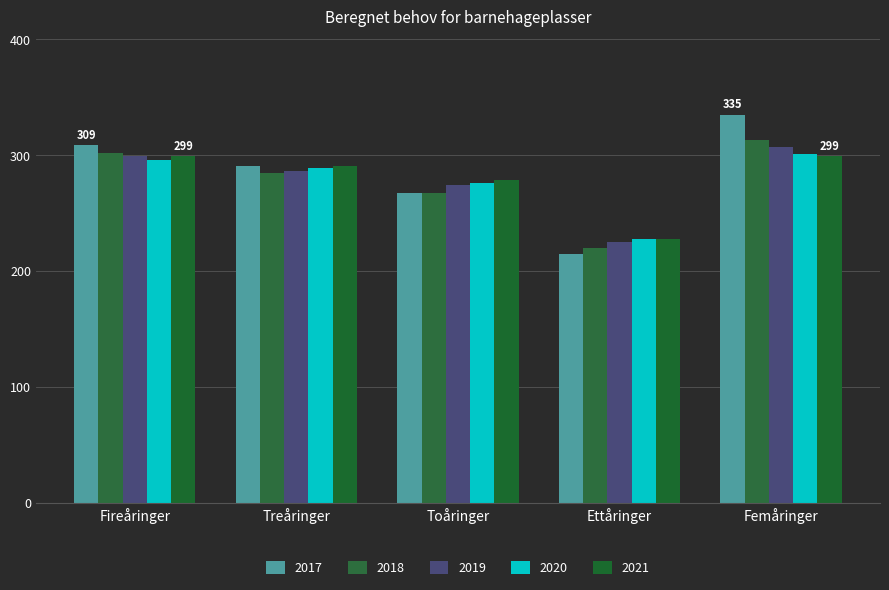

Which series has the largest total across all categories?

2017